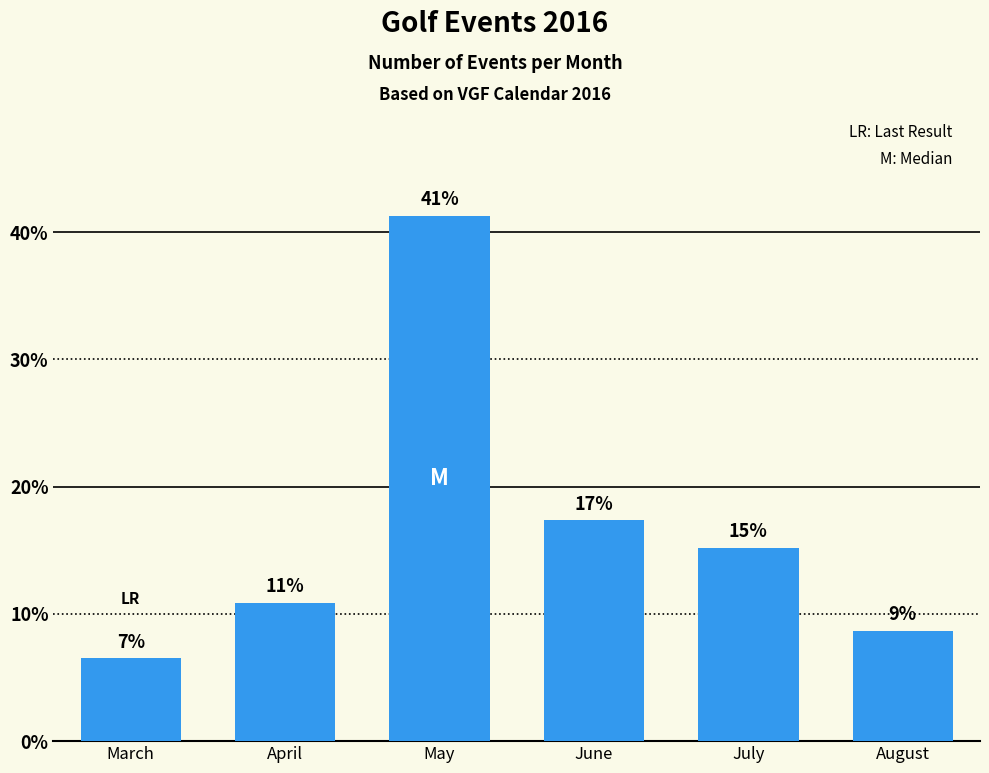

What is the value of the 6th bar from the left?

8.7